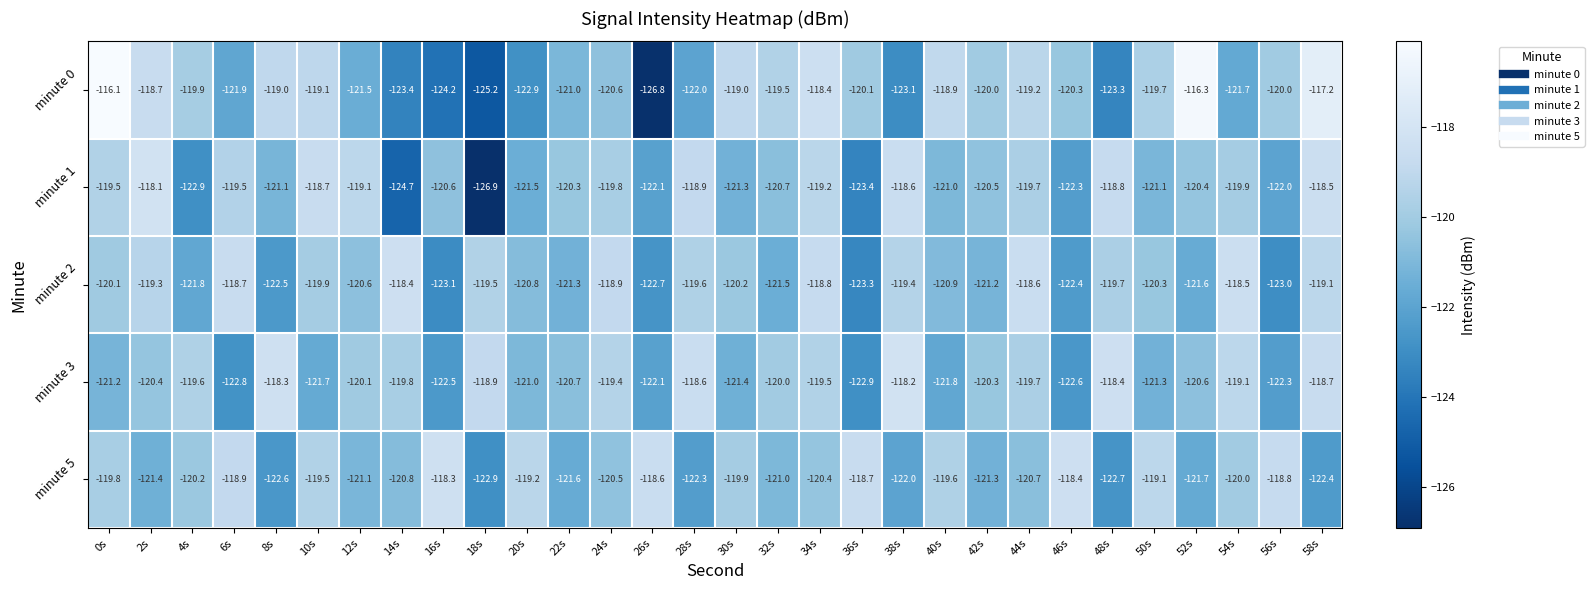

What is the maximum value shown in the chart?

-116.1